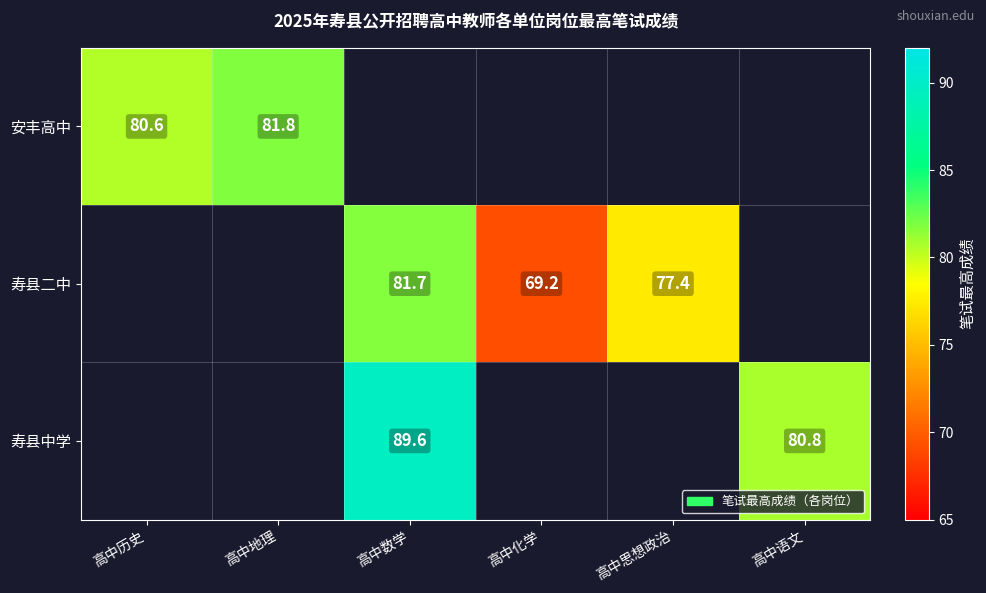

What is the maximum value shown in the chart?

89.6